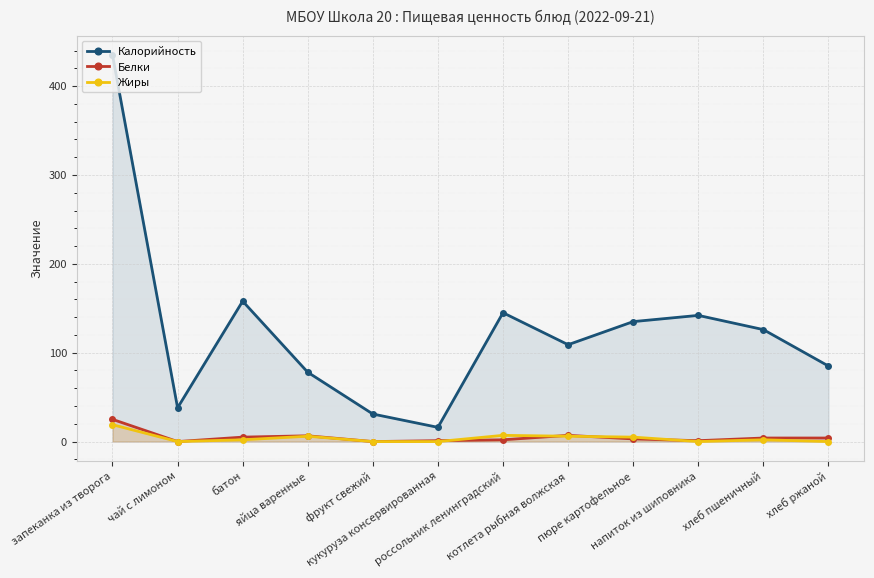

Which has a higher value, котлета рыбная волжская or запеканка из творога?

запеканка из творога